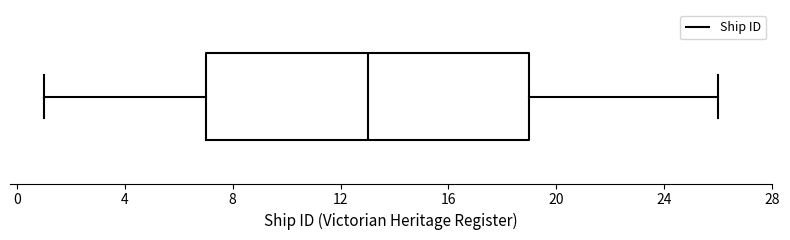

Where does the right whisker of the box end on the x-axis? The values are not printed on the chart, so give them approximately, as read against the axis.

26